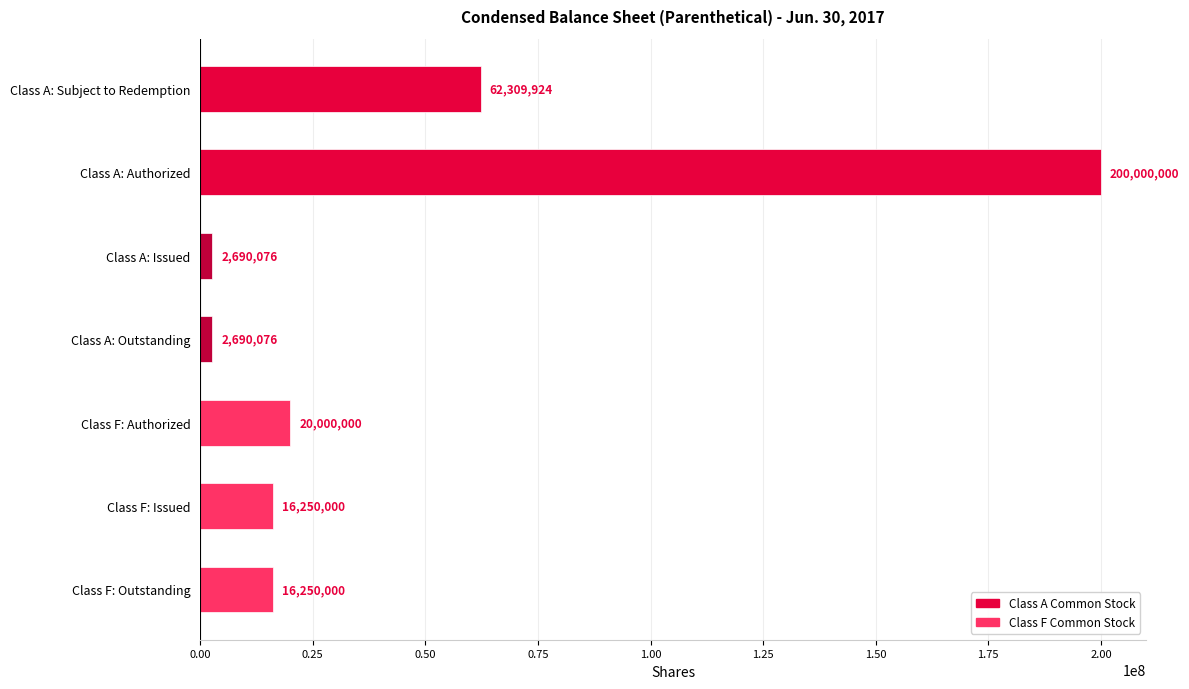

How many values are below 16250000?

2